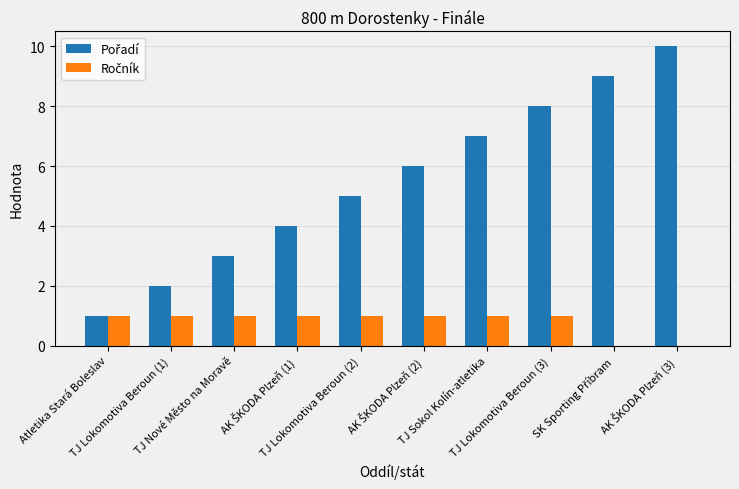

How many groups of bars are there?

10